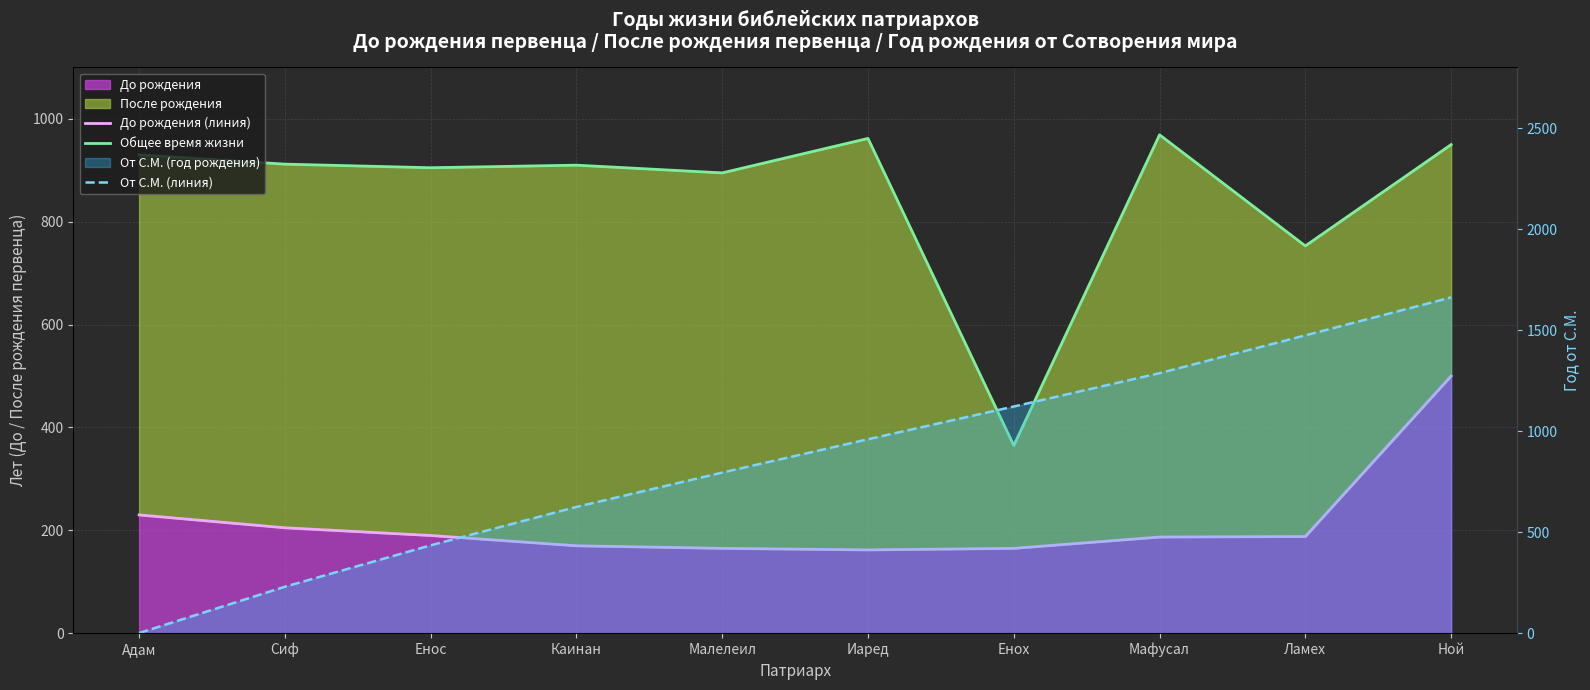

Is it true that Общее время жизни equals 1425 at Малелеил?

False